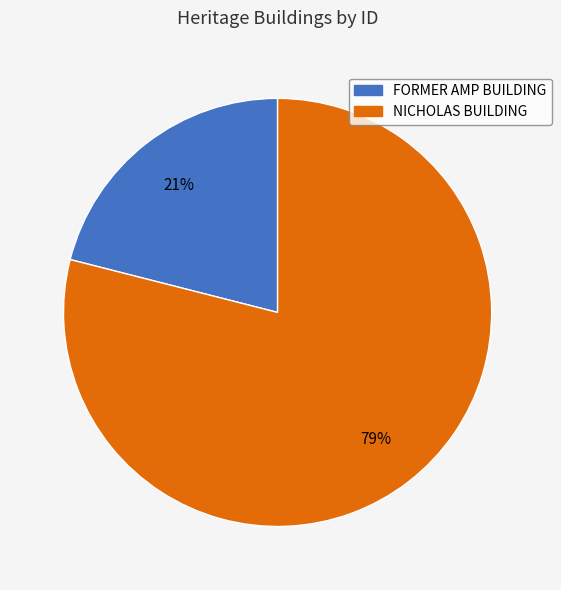

What is the smallest slice in the pie chart?

FORMER AMP BUILDING